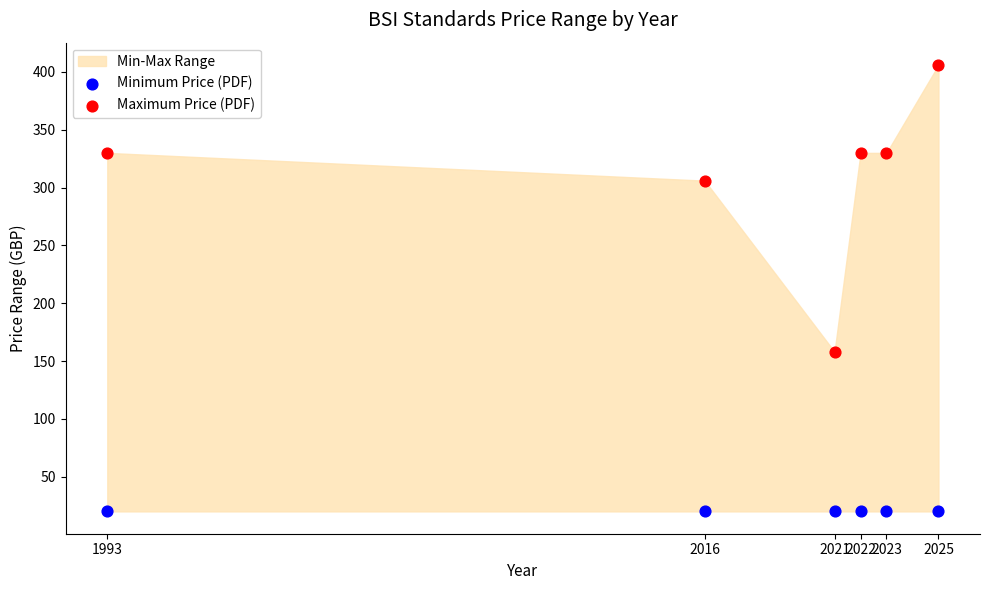

Which series contains the highest Y value?

Maximum Price (PDF)